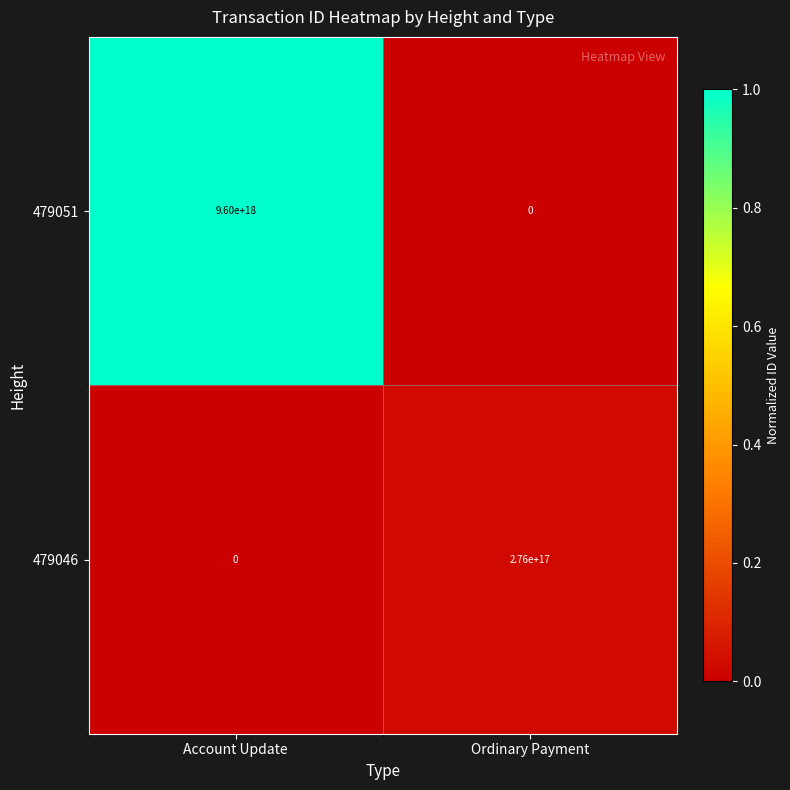

How many positive values does the 479046 series have?

1